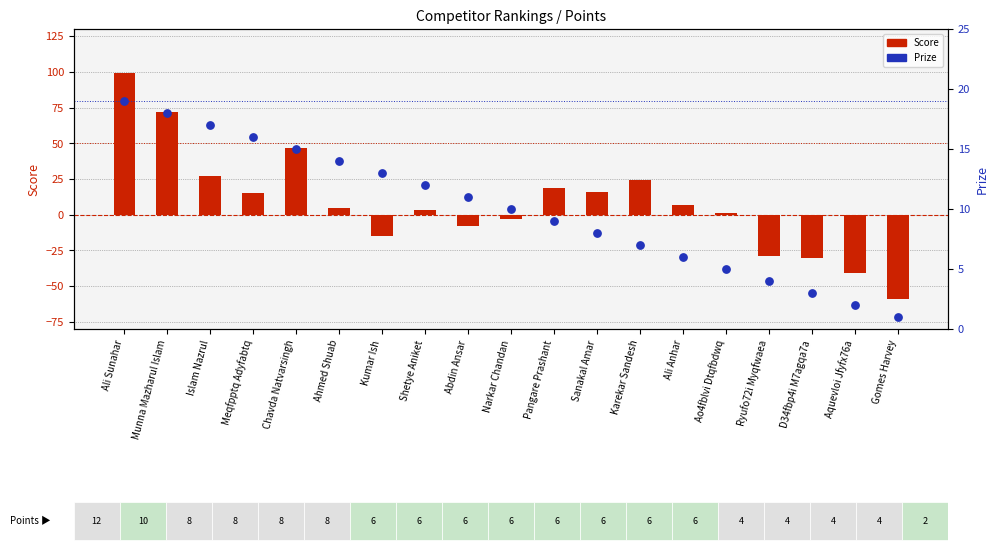

At how many categories does at least one series exceed 34?

3